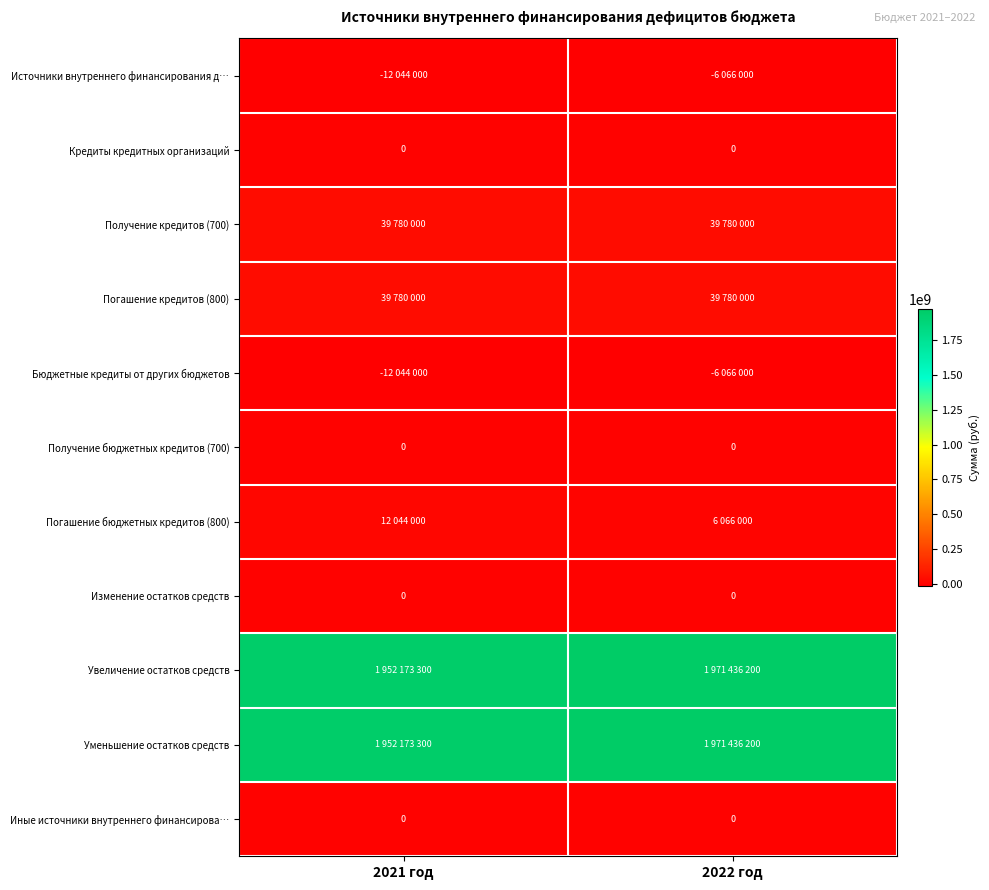

The value of Кредиты кредитных организаций at 2021 год is 0. True or false?

True